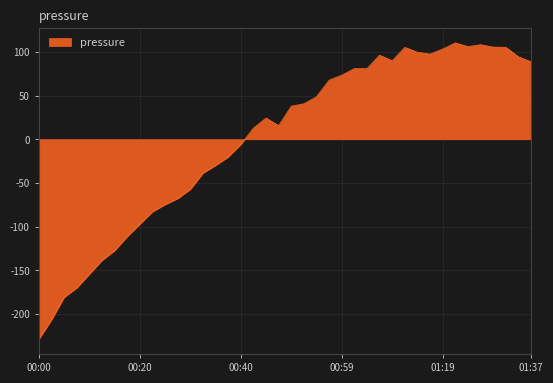

What is the smallest value displayed?

-229.0